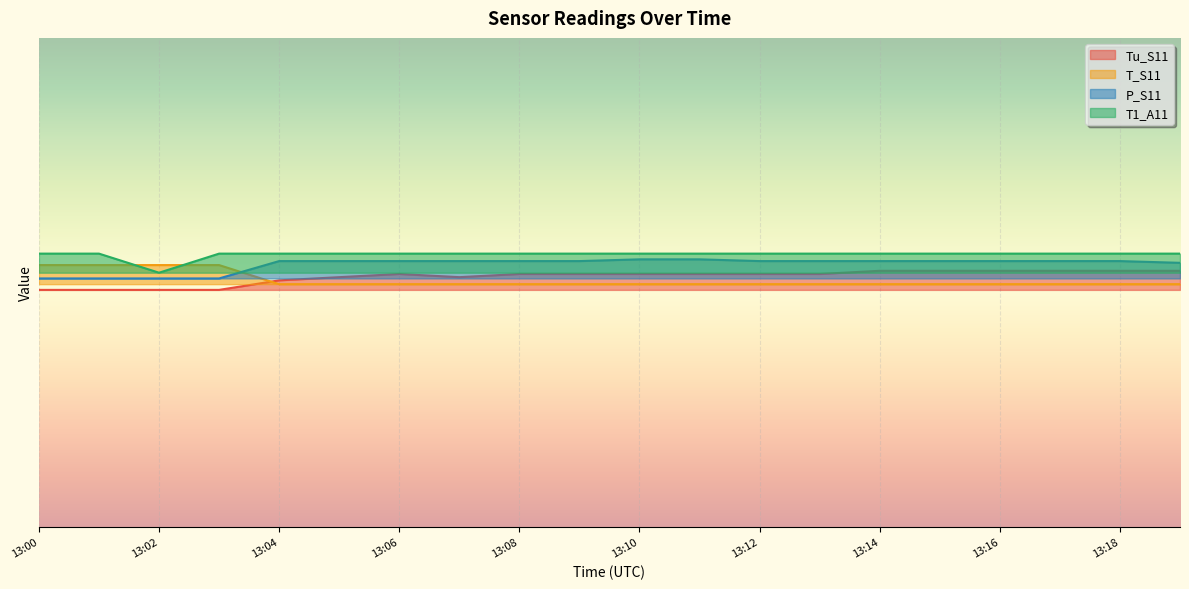

Rank the categories by Tu_S11 value from highest to lowest.

13:14, 13:15, 13:16, 13:17, 13:18, 13:19, 13:06, 13:08, 13:09, 13:10, 13:11, 13:12, 13:13, 13:05, 13:07, 13:04, 13:00, 13:01, 13:02, 13:03